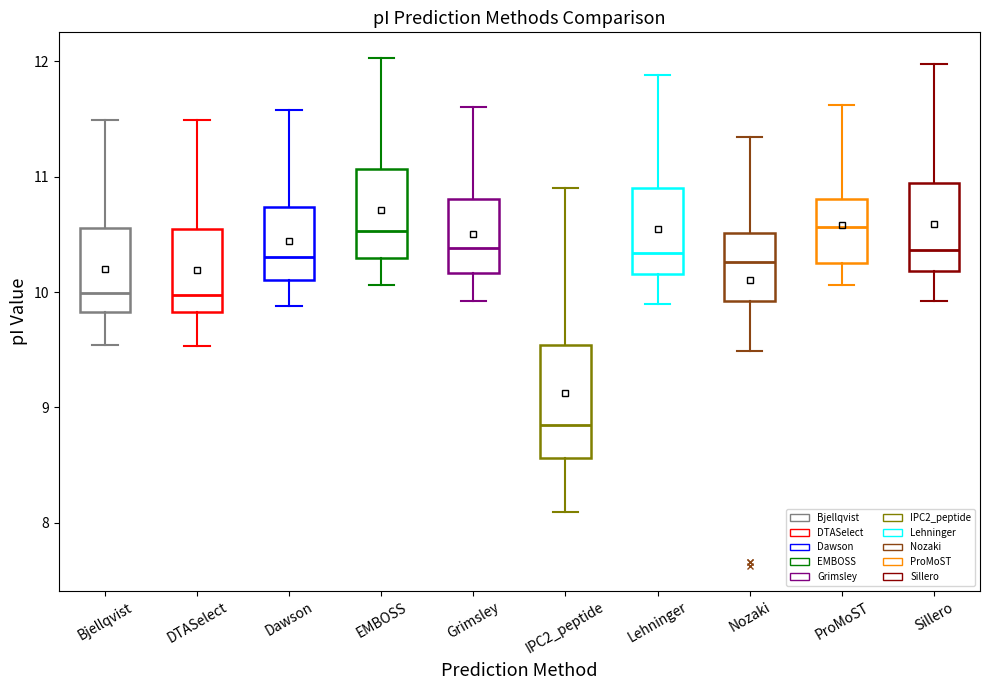

Reading left to right, read every box against the y-axis: the position of its median line, the range the box covers, and the ends of its whiskers. The values are not printed on the chart, so give them approximately, as read against the axis.

Bjellqvist: median 10.0, box 9.8 to 10.6, whiskers 9.5 to 11.5
DTASelect: median 10.0, box 9.8 to 10.5, whiskers 9.5 to 11.5
Dawson: median 10.3, box 10.1 to 10.7, whiskers 9.9 to 11.6
EMBOSS: median 10.5, box 10.3 to 11.1, whiskers 10.1 to 12.0
Grimsley: median 10.4, box 10.2 to 10.8, whiskers 9.9 to 11.6
IPC2_peptide: median 8.9, box 8.6 to 9.5, whiskers 8.1 to 10.9
Lehninger: median 10.3, box 10.2 to 10.9, whiskers 9.9 to 11.9
Nozaki: median 10.3, box 9.9 to 10.5, whiskers 9.5 to 11.3
ProMoST: median 10.6, box 10.3 to 10.8, whiskers 10.1 to 11.6
Sillero: median 10.4, box 10.2 to 10.9, whiskers 9.9 to 12.0